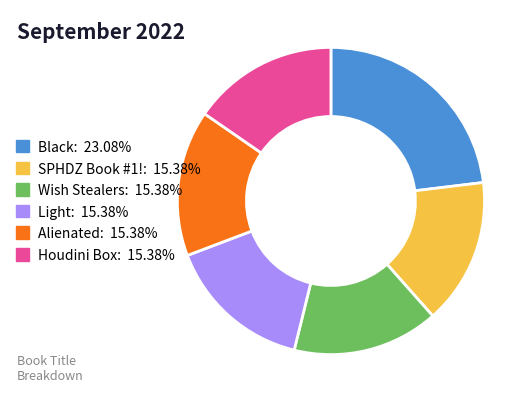

Does any single category account for the majority?

No